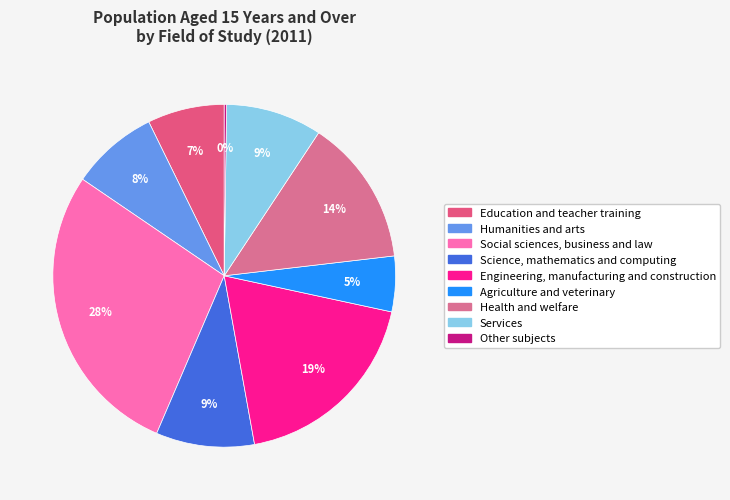

Which category has the smallest portion of the pie?

Other subjects